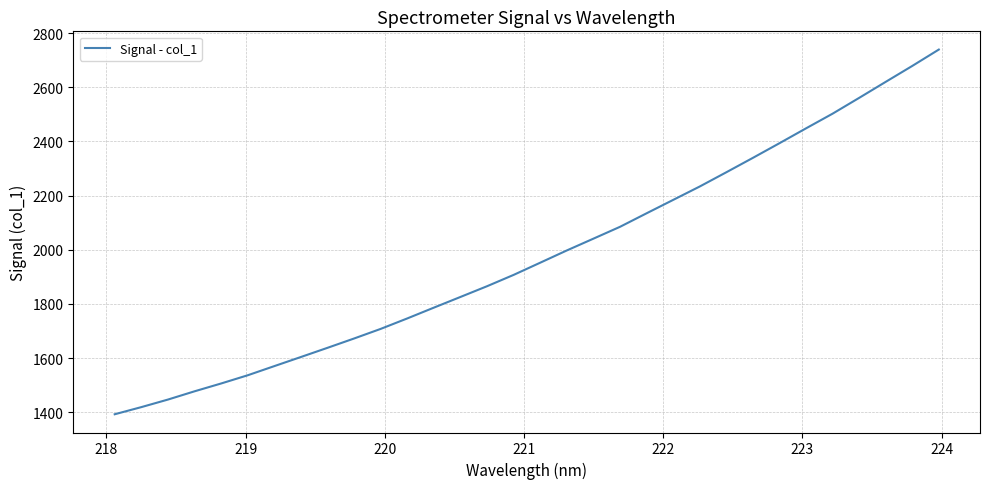

What is the difference between the maximum and minimum values?

1346.5